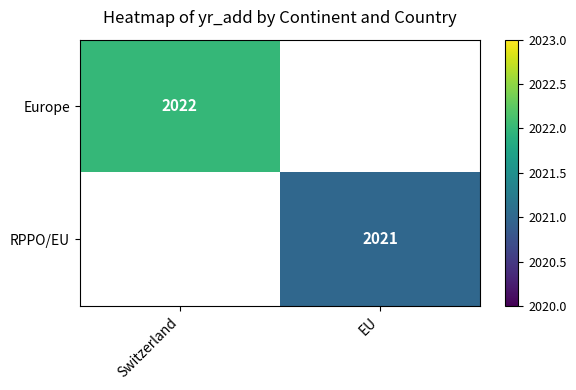

Which series has the largest range (max minus min)?

Europe